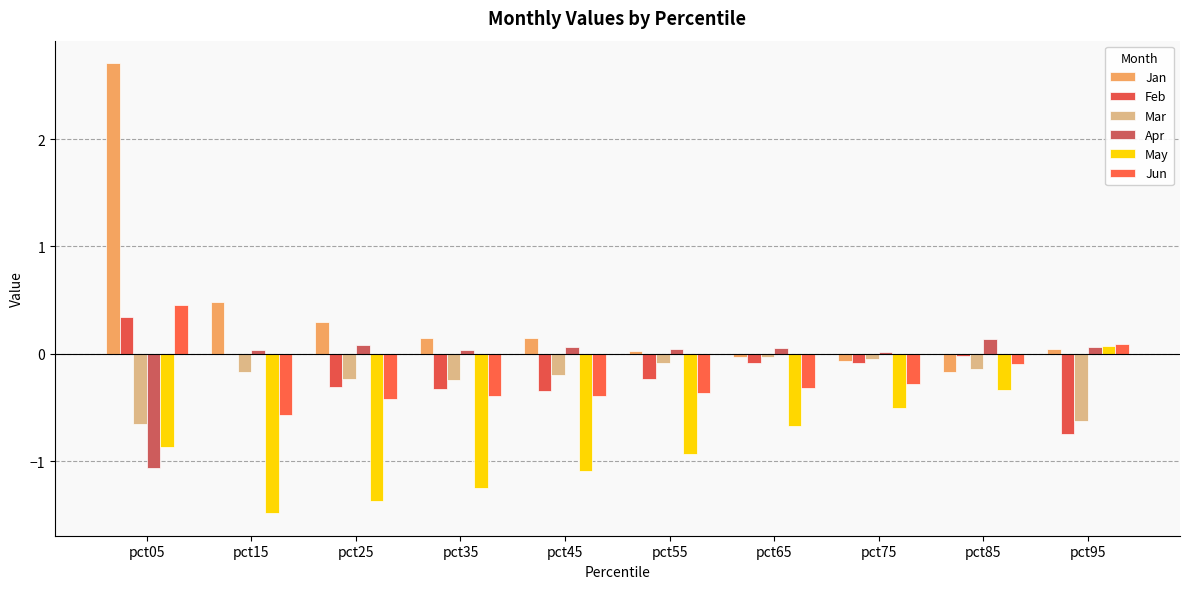

What is the difference between the maximum and minimum values in the Jun series?

1.0